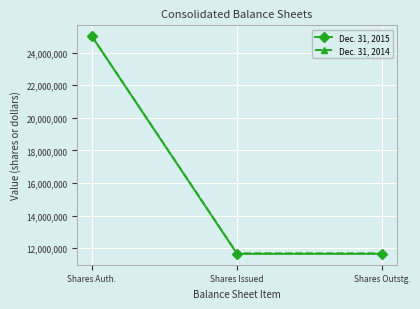

The Dec. 31, 2014 series shows 25000000 at Shares Auth.. True or false?

True